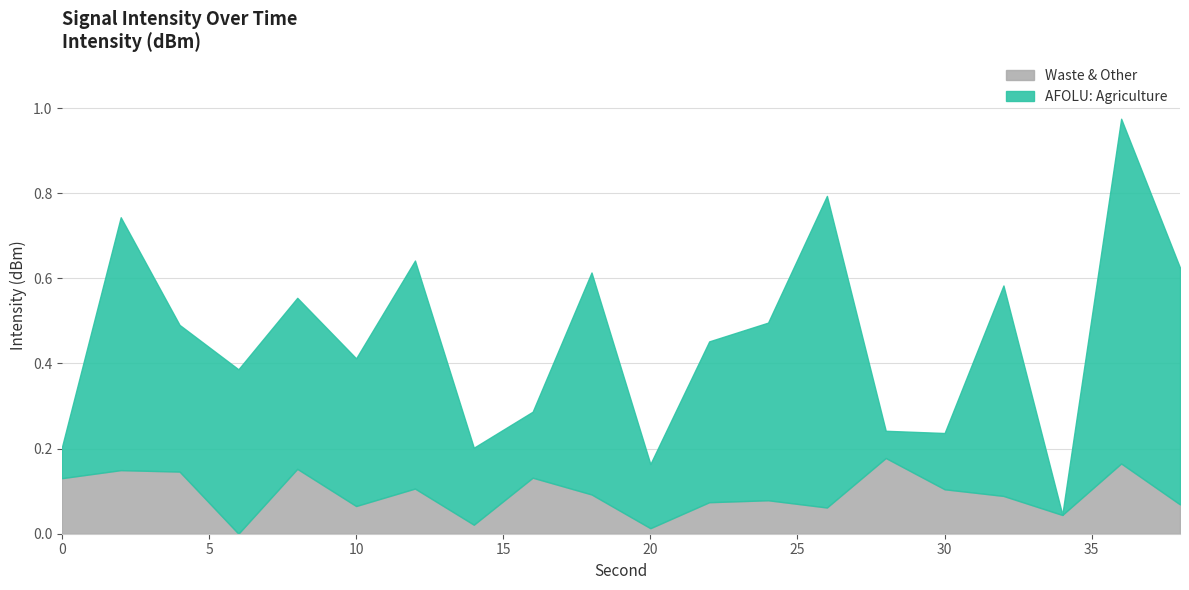

Reading right to left, extract all data points from this chart.

0.1	0.2	0.0	0.1	0.1	0.2	0.1	0.1	0.1	0.0	0.1	0.1	0.0	0.1	0.1	0.2	0.0	0.1	0.1	0.1